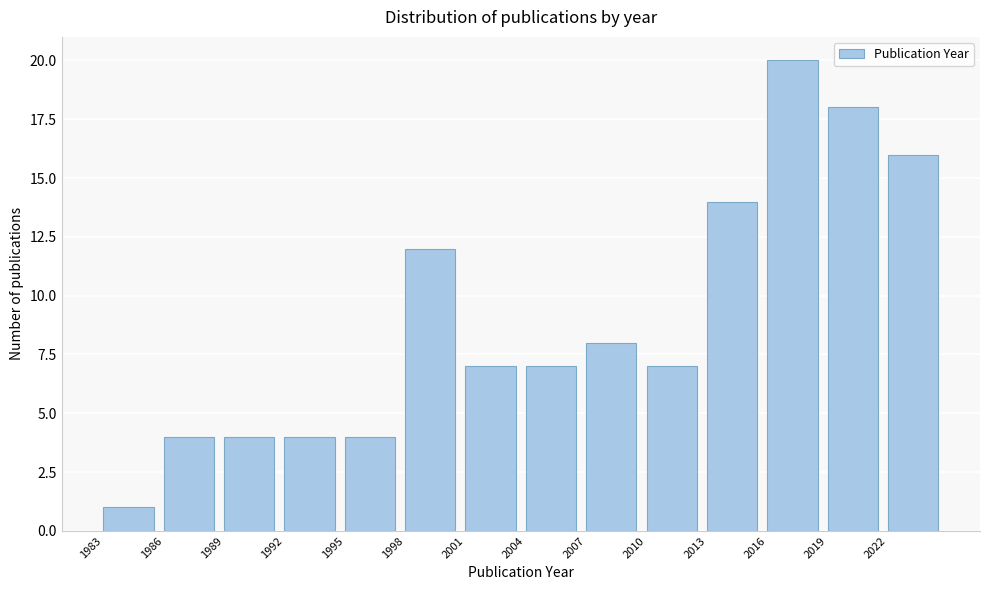

Reading left to right, list all the values displayed in this chart.

1	4	4	4	4	12	7	7	8	7	14	20	18	16